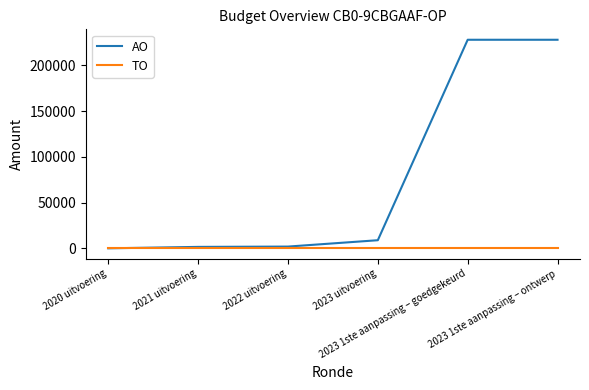

Which series has the largest range (max minus min)?

AO